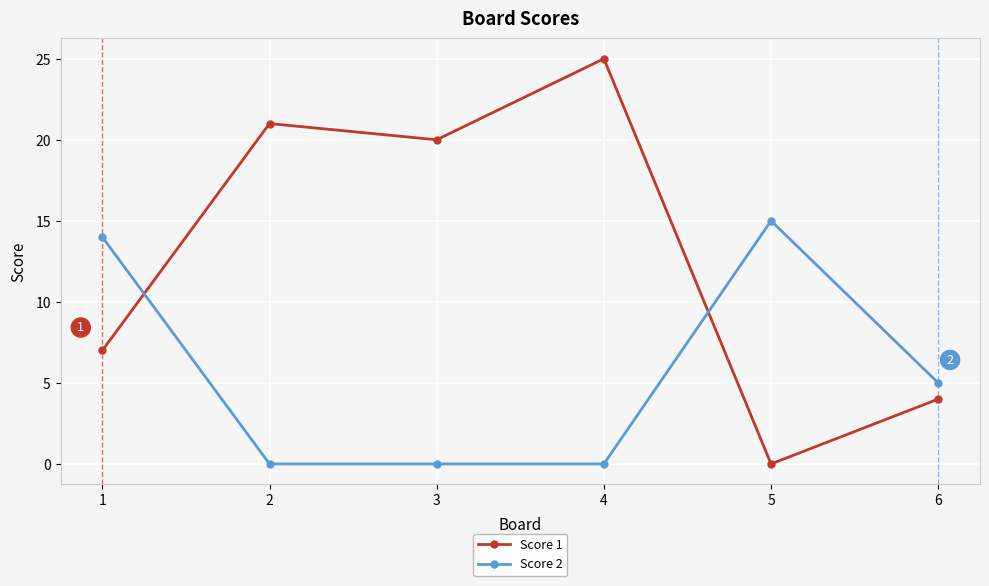

Which category has the lowest value in the Score 1 series?

5